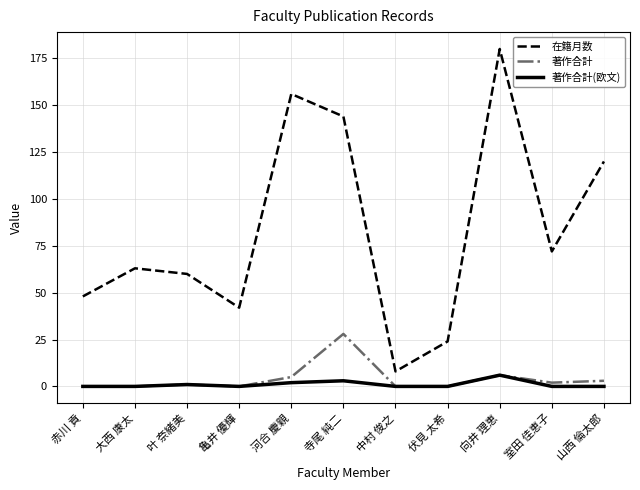

What is the difference between the maximum and minimum values in the 著作合計(欧文) series?

6